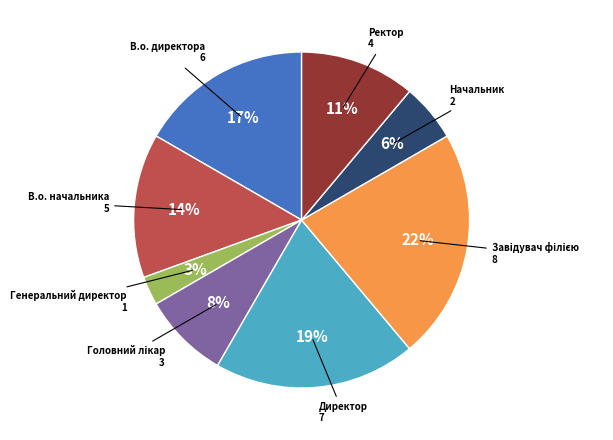

Do Директор and В.о. начальника together represent more than half of the pie?

No